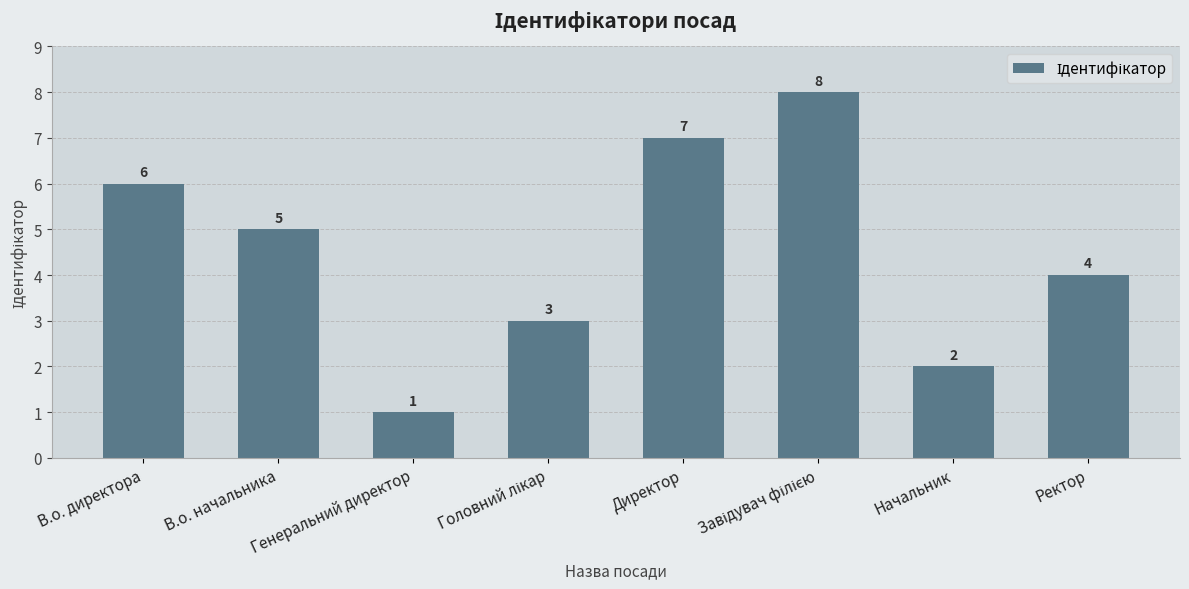

Which label corresponds to the smallest value in the chart?

Генеральний директор